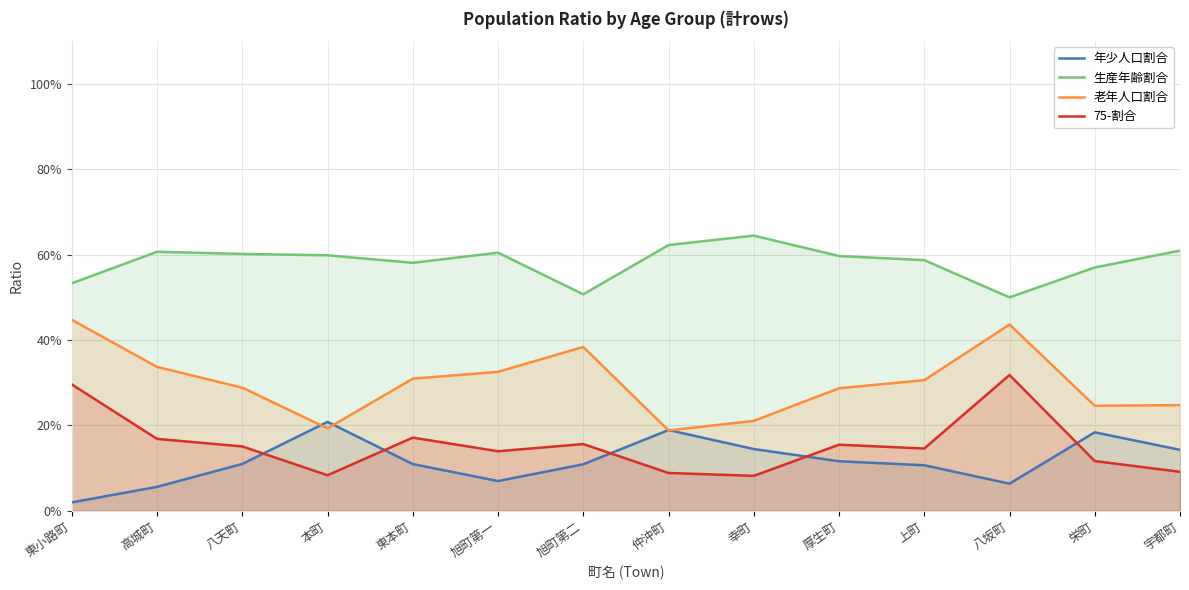

Reading left to right, what are all the values shown in this chart?

年少人口割合: 東小路町=0.0	高城町=0.1	八天町=0.1	本町=0.2	東本町=0.1	旭町第一=0.1	旭町第二=0.1	仲沖町=0.2	幸町=0.1	厚生町=0.1	上町=0.1	八坂町=0.1	栄町=0.2	宇都町=0.1
生産年齢割合: 東小路町=0.5	高城町=0.6	八天町=0.6	本町=0.6	東本町=0.6	旭町第一=0.6	旭町第二=0.5	仲沖町=0.6	幸町=0.6	厚生町=0.6	上町=0.6	八坂町=0.5	栄町=0.6	宇都町=0.6
老年人口割合: 東小路町=0.4	高城町=0.3	八天町=0.3	本町=0.2	東本町=0.3	旭町第一=0.3	旭町第二=0.4	仲沖町=0.2	幸町=0.2	厚生町=0.3	上町=0.3	八坂町=0.4	栄町=0.2	宇都町=0.2
75-割合: 東小路町=0.3	高城町=0.2	八天町=0.2	本町=0.1	東本町=0.2	旭町第一=0.1	旭町第二=0.2	仲沖町=0.1	幸町=0.1	厚生町=0.2	上町=0.1	八坂町=0.3	栄町=0.1	宇都町=0.1